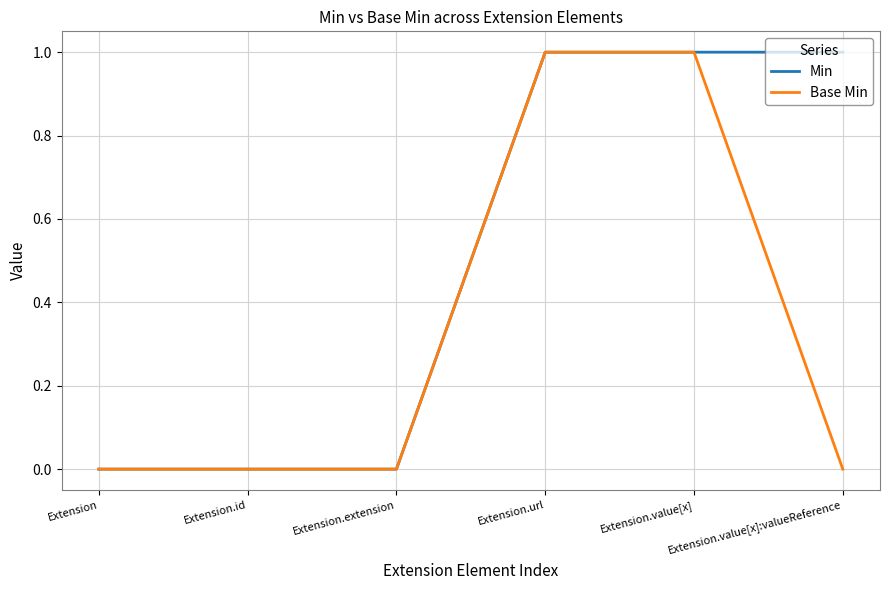

Reading left to right, what are all the values shown in this chart?

Min: Extension=0	Extension.id=0	Extension.extension=0	Extension.url=1	Extension.value[x]=1	Extension.value[x]:valueReference=1
Base Min: Extension=0	Extension.id=0	Extension.extension=0	Extension.url=1	Extension.value[x]=1	Extension.value[x]:valueReference=0